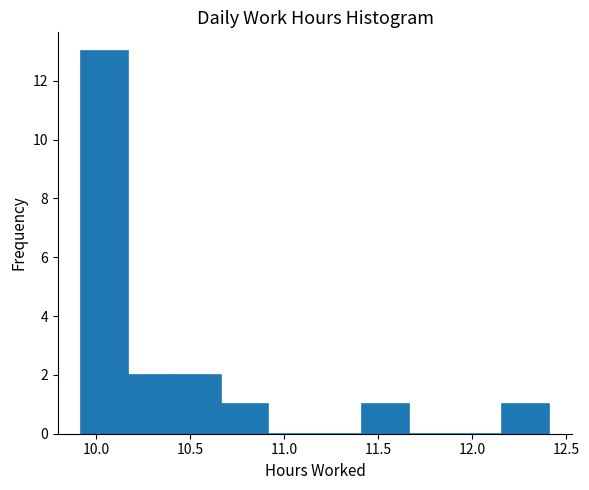

Reading left to right, list every bar in this chart as the range it spans on the x-axis followed by its height. Neither the bar edges nor the heights are printed on the chart, so give them approximately, as read against the axes.

9.90 to 10.15: 13
10.15 to 10.40: 2
10.40 to 10.65: 2
10.65 to 10.90: 1
10.90 to 11.15: 0
11.15 to 11.40: 0
11.40 to 11.65: 1
11.65 to 11.90: 0
11.90 to 12.15: 0
12.15 to 12.40: 1